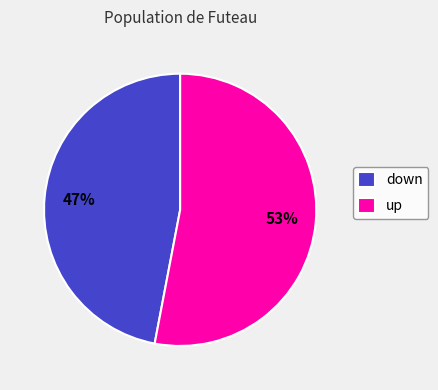

Which slice represents more than half of the pie?

up